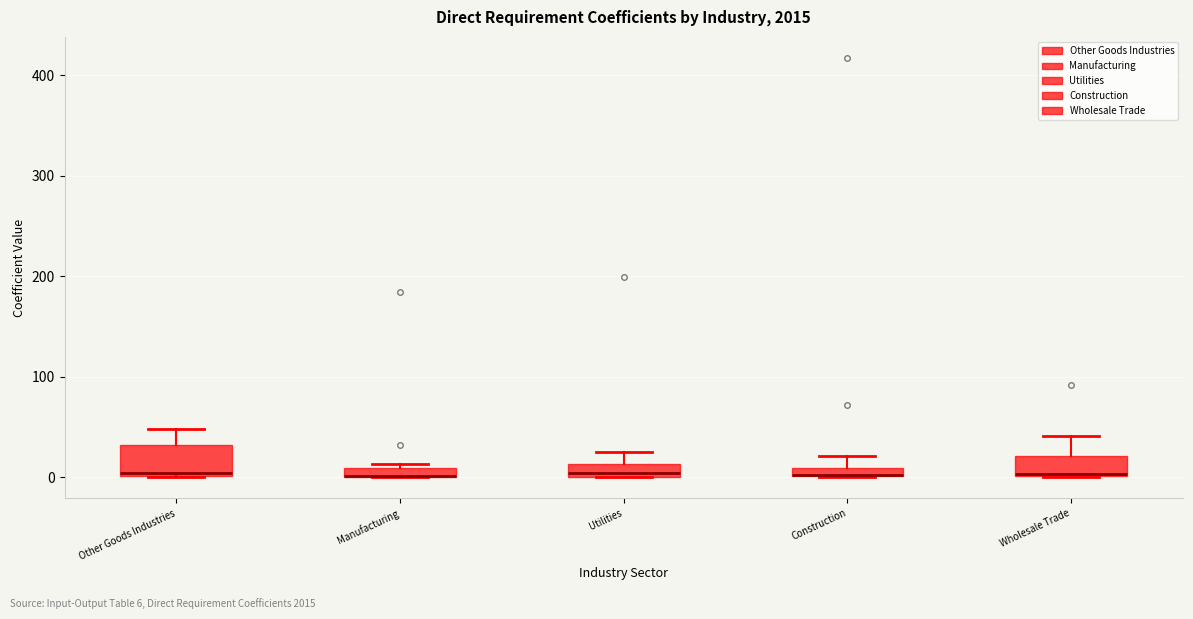

Where is the upper edge of the box for Other Goods Industries on the y-axis? The values are not printed on the chart, so give them approximately, as read against the axis.

30